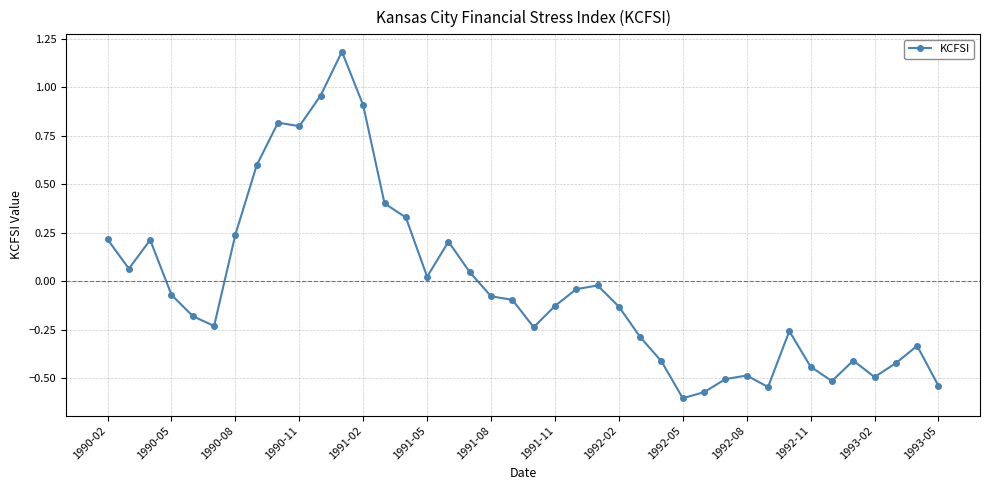

What is the difference between the second highest and second lowest values?

1.5